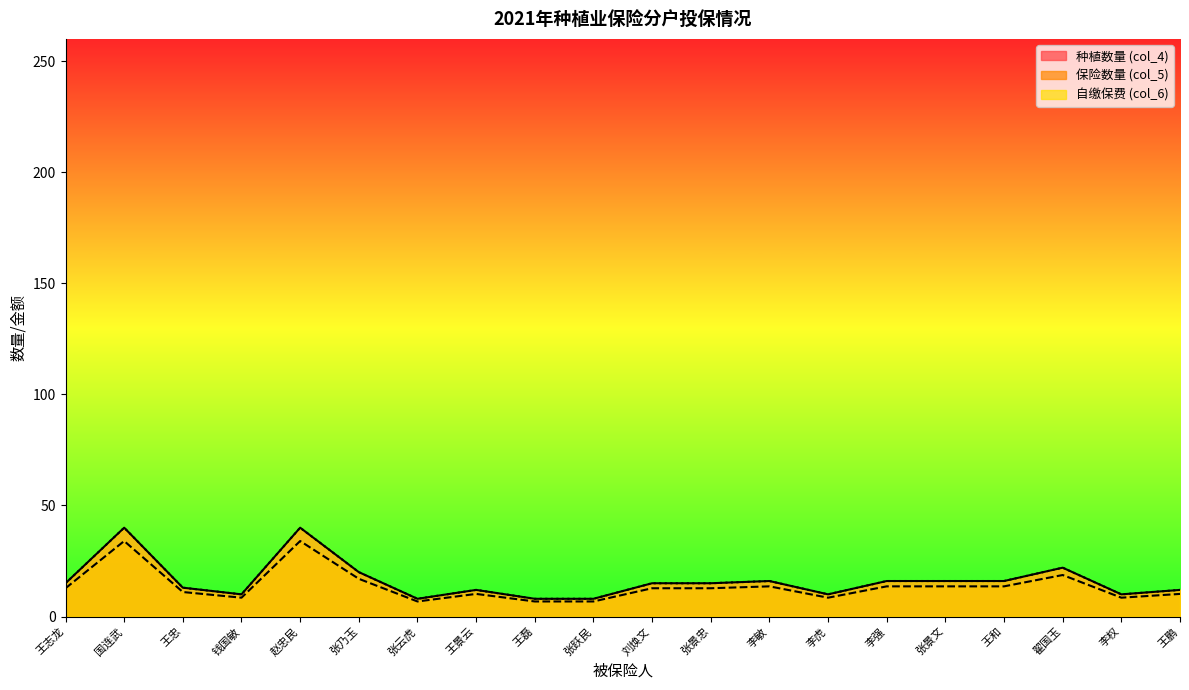

What is the label of the 5th point from the left?

赵忠民